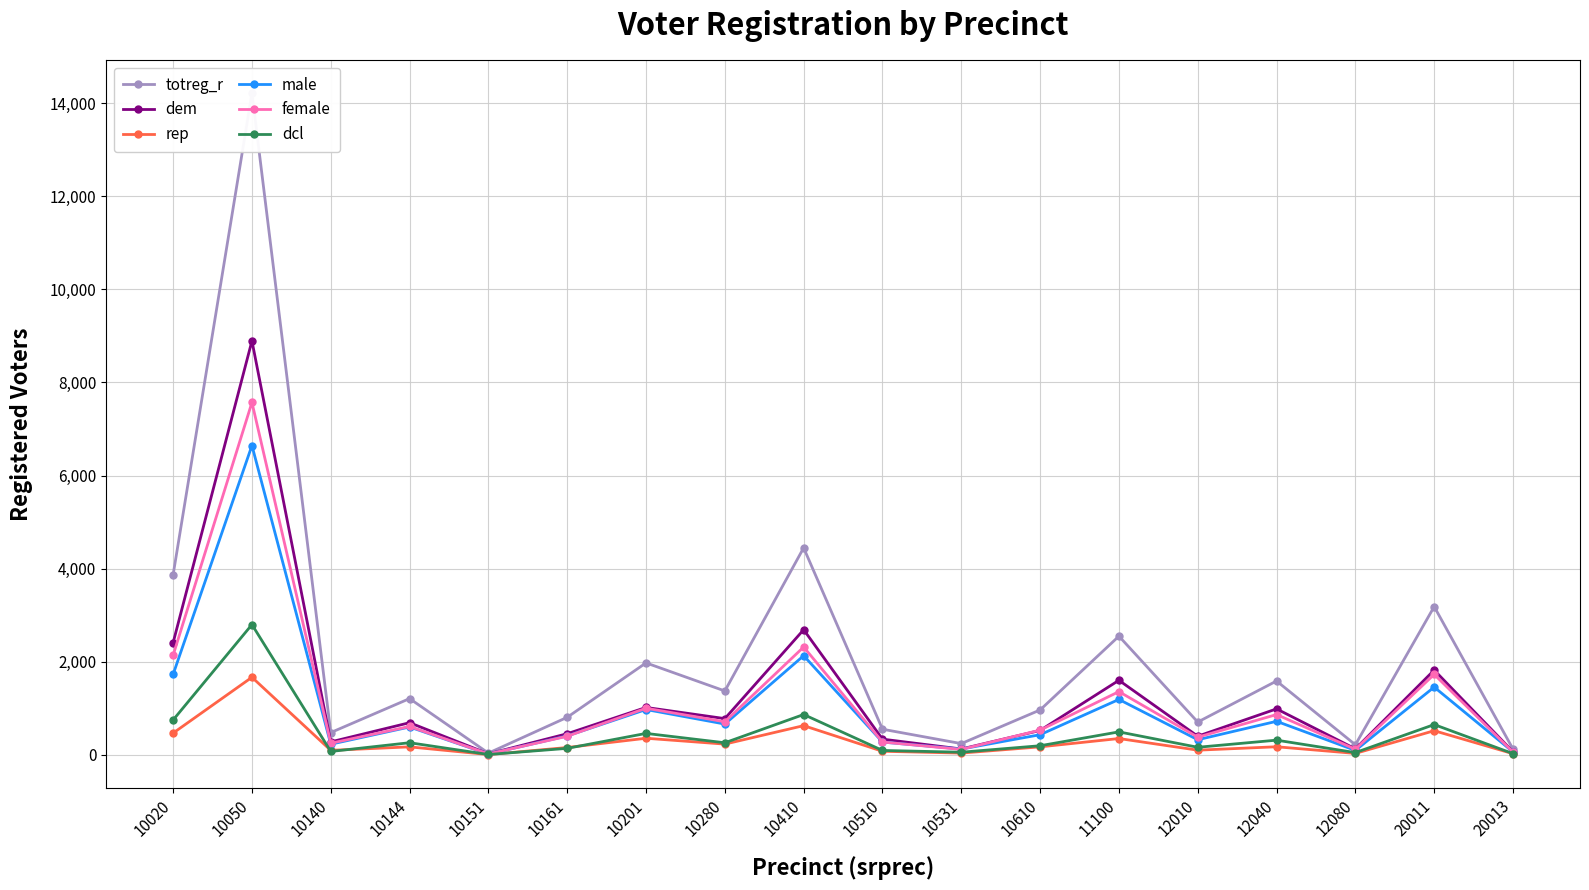

True or false: male has more than 2 interior local peaks.

True